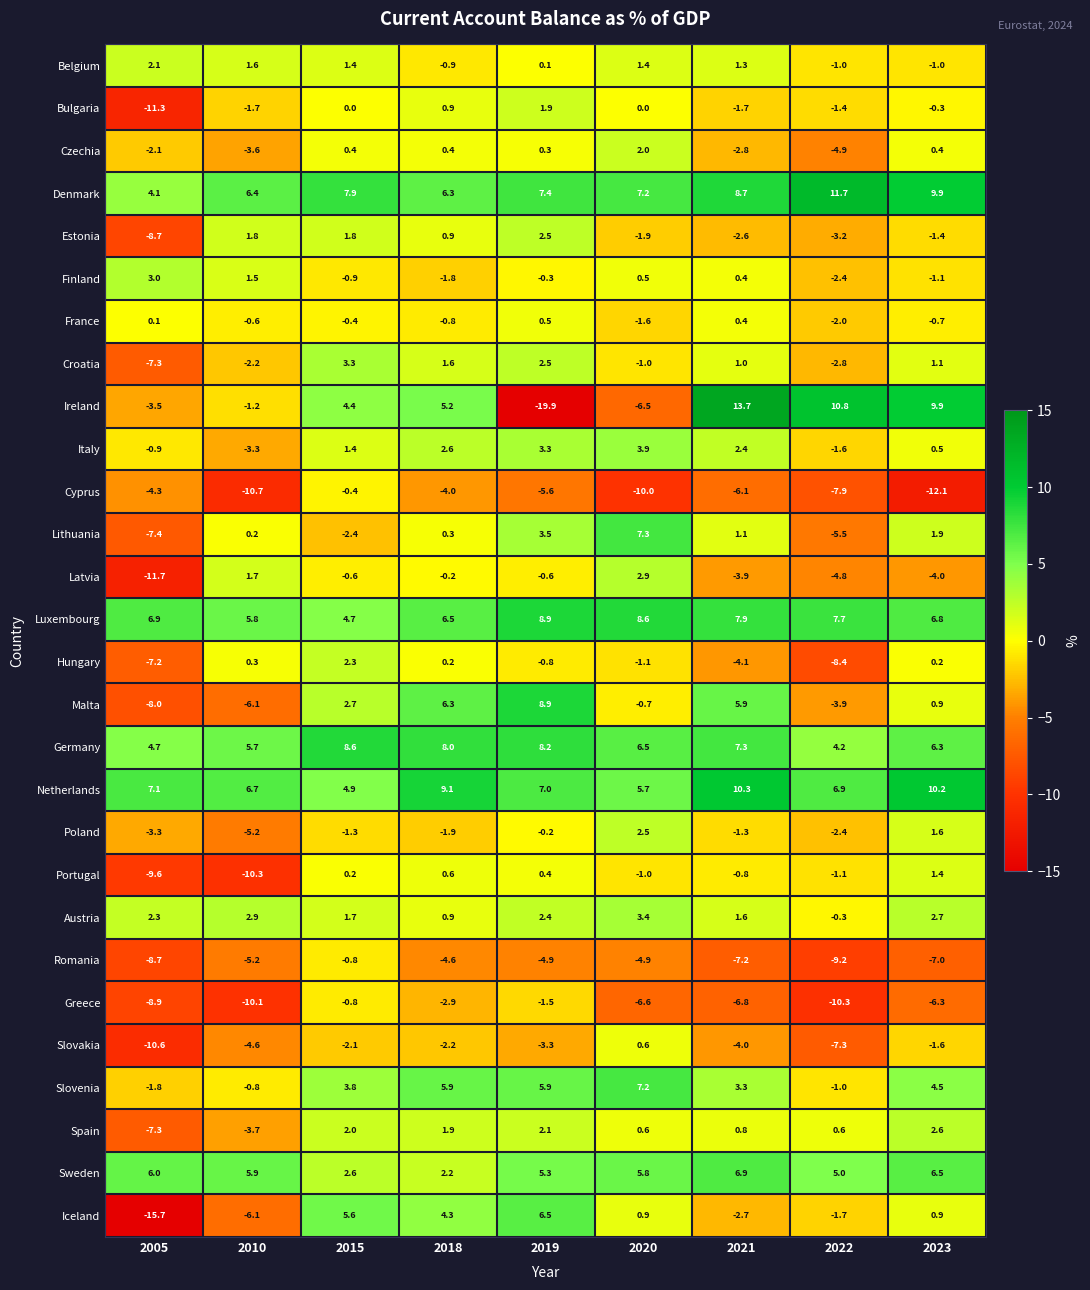

Rank the categories by Finland value from highest to lowest.

2005, 2010, 2020, 2021, 2019, 2015, 2023, 2018, 2022